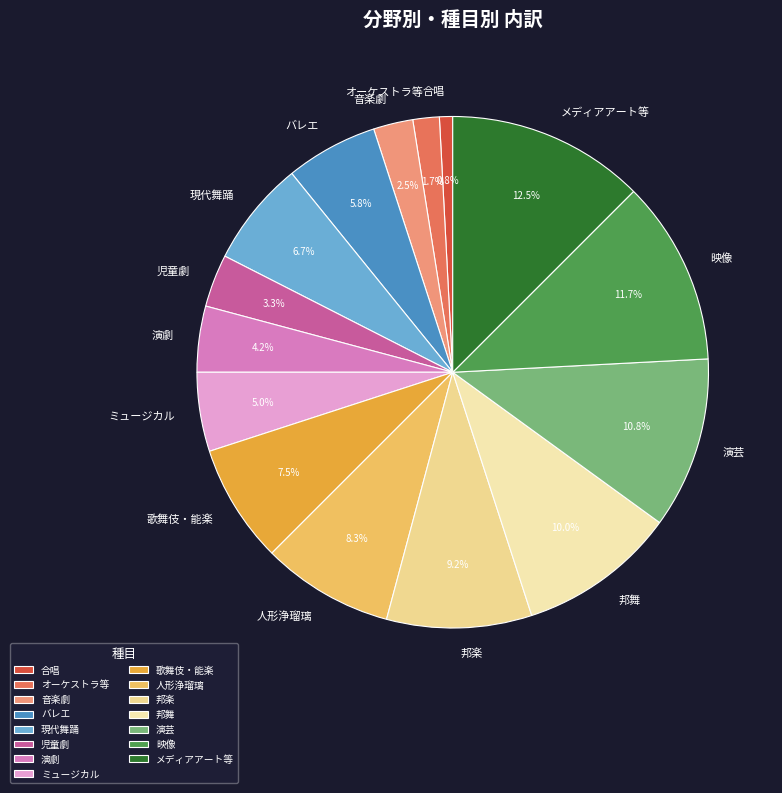

Does 歌舞伎・能楽 represent more than half of the total?

No